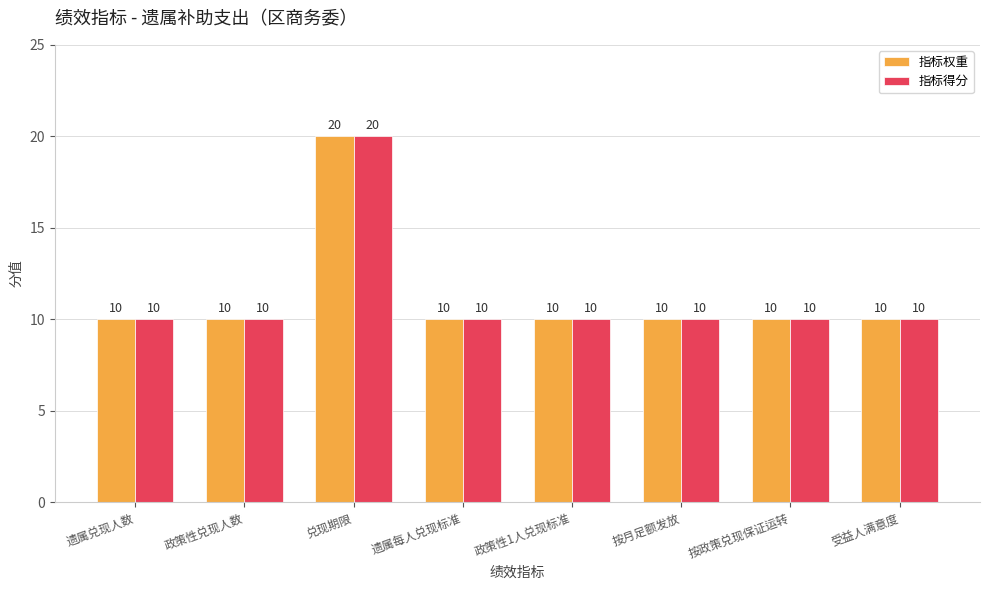

What is the highest value of the 指标权重 series?

20